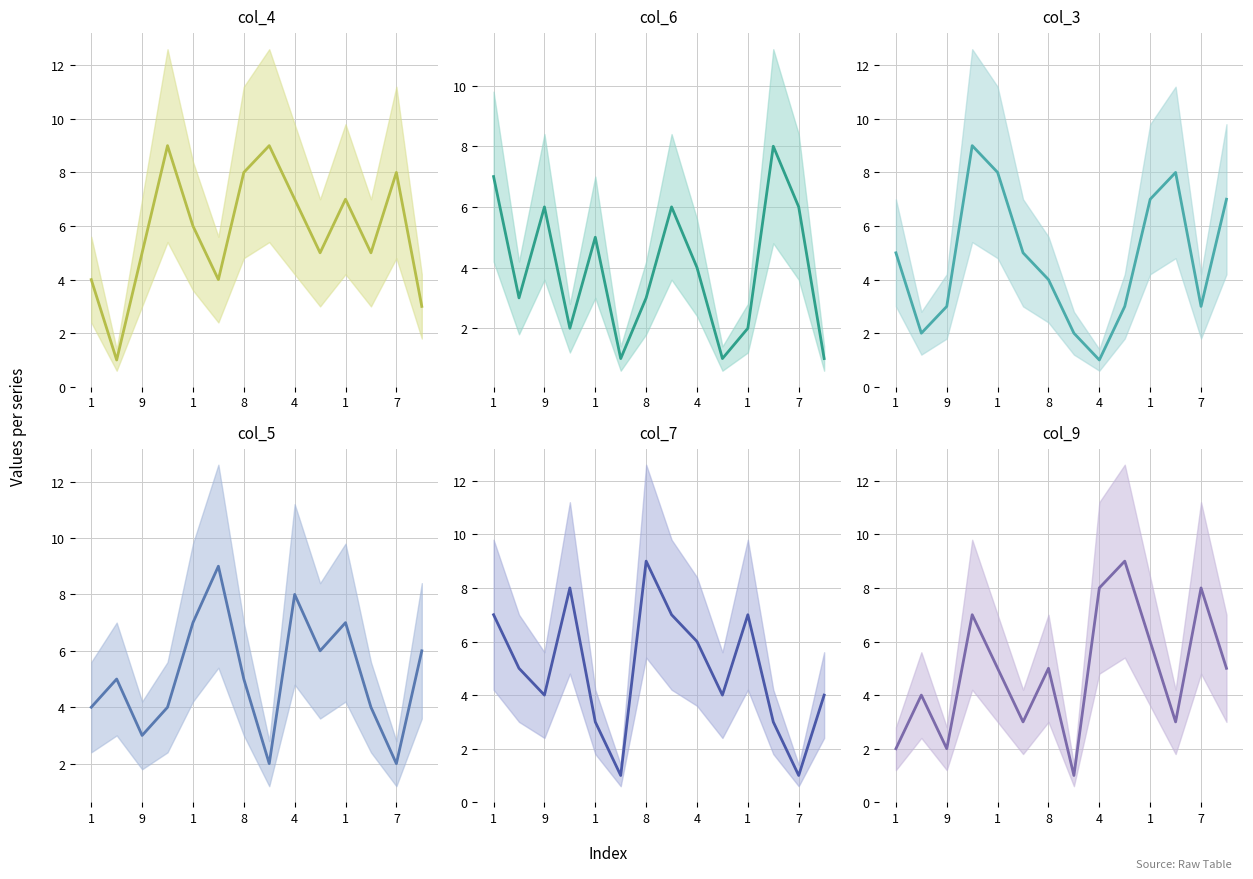

List the series in order of their peak value, lowest first.

col_6, col_4, col_3, col_5, col_7, col_9